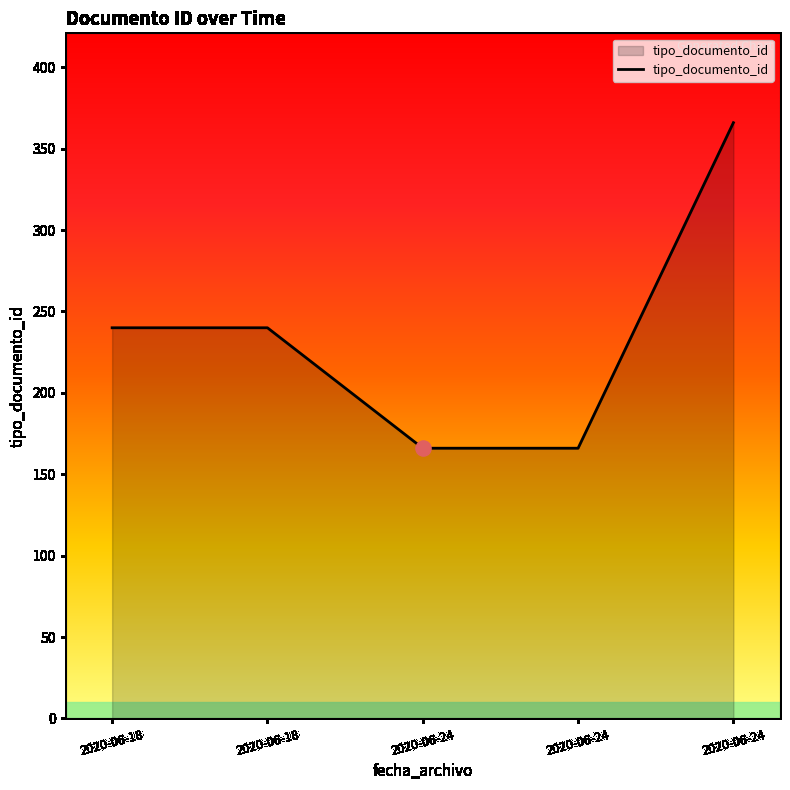

What is the change in value from 2020-06-18 to 2020-06-24?

-74